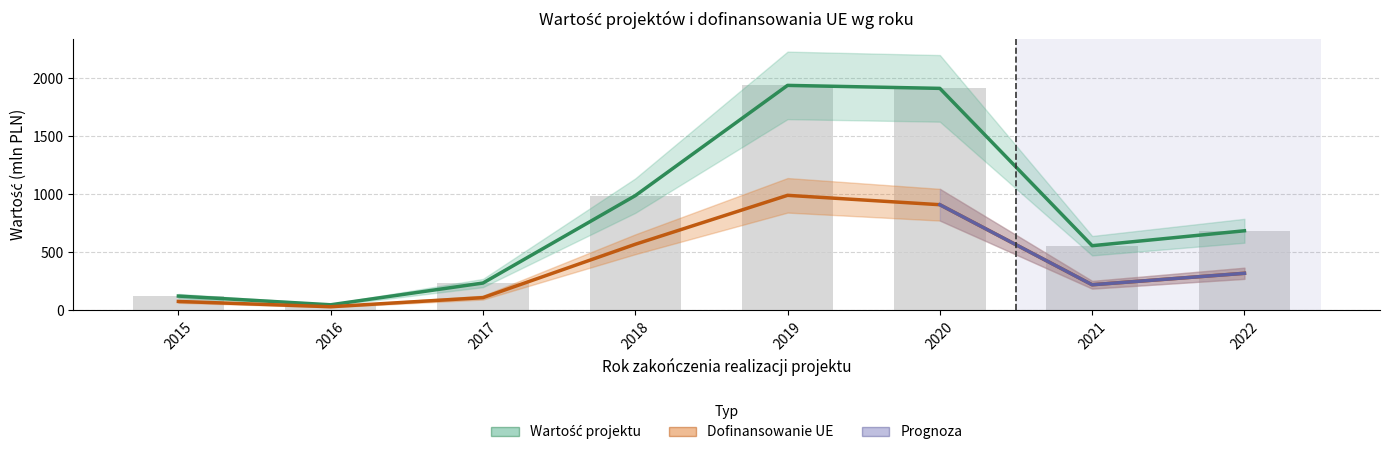

Rank the series by their average value, from lowest to highest.

Wartość unijnego dofinansowania, Wartość projektu